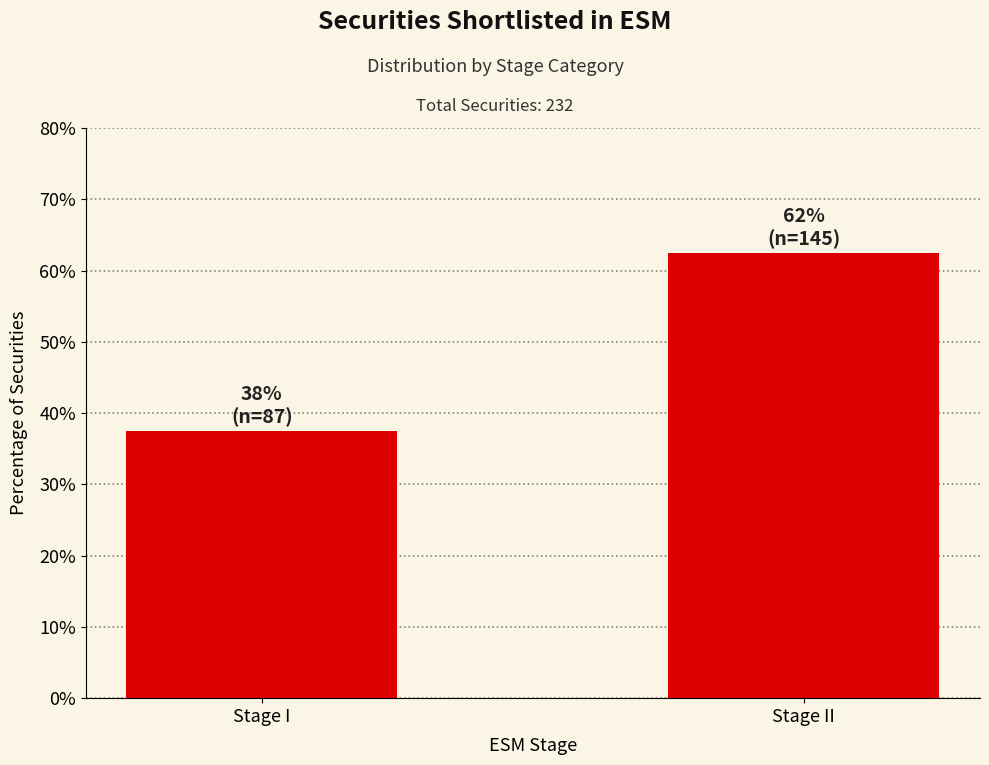

What is the label of the 1st bar from the left?

Stage I